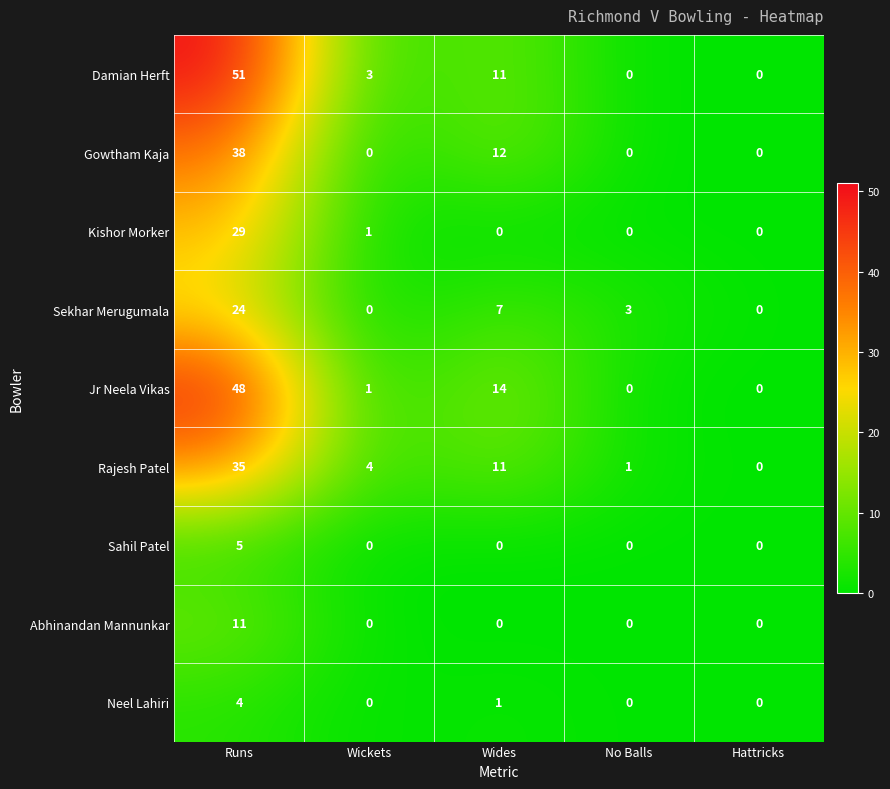

At how many categories does at least one series exceed 24?

1